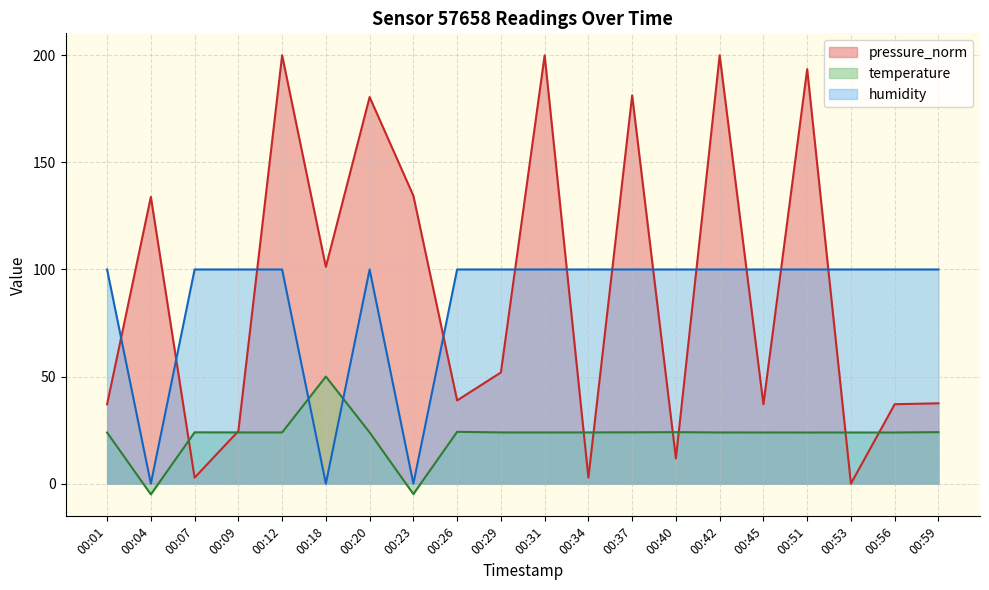

At which category does humidity reach its first local peak?

00:20